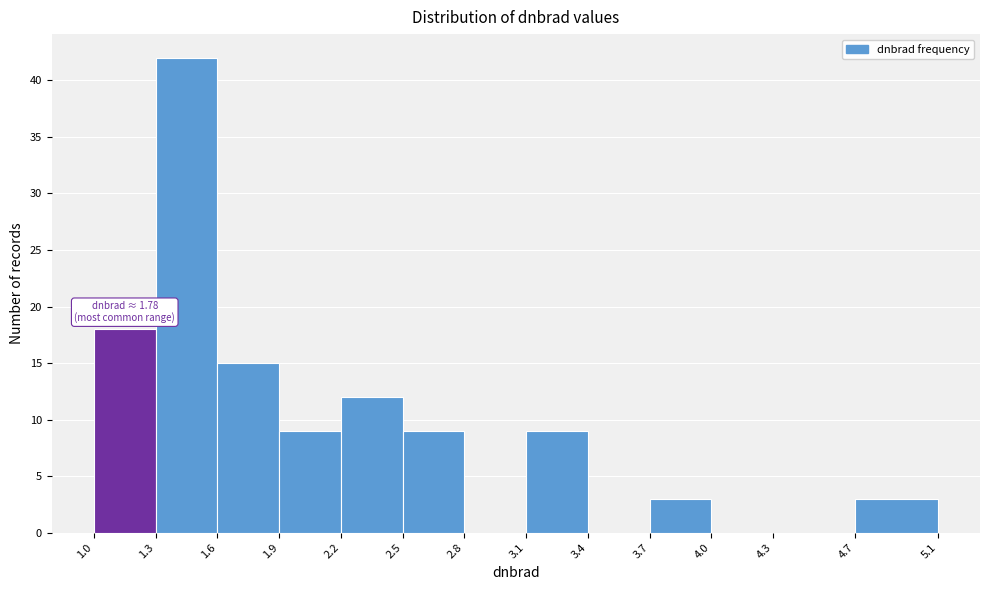

Over which range of the x-axis is the bar tallest?

1.3 to 1.6